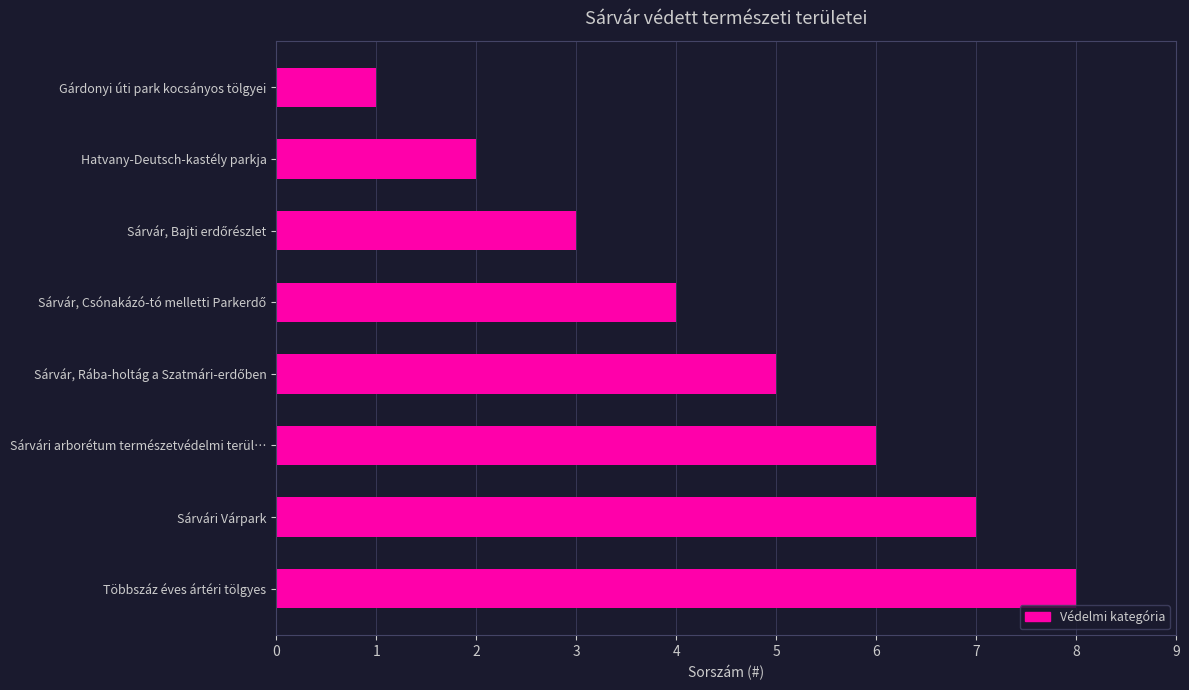

What is the change in value from Gárdonyi úti park kocsányos tölgyei to Sárvári arborétum természetvédelmi terül…?

+5